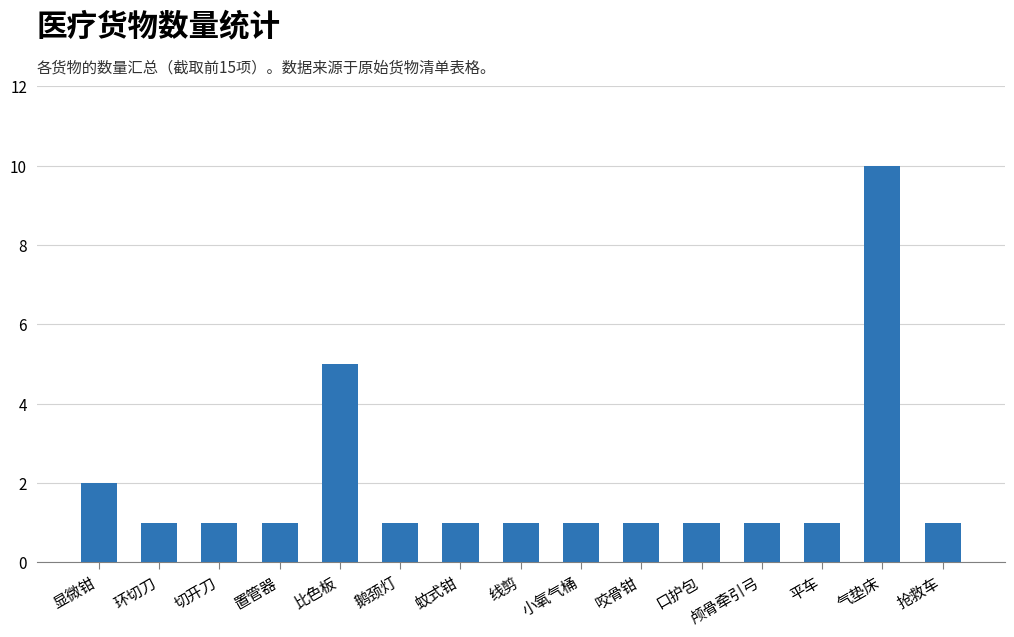

What is the maximum value shown in the chart?

10